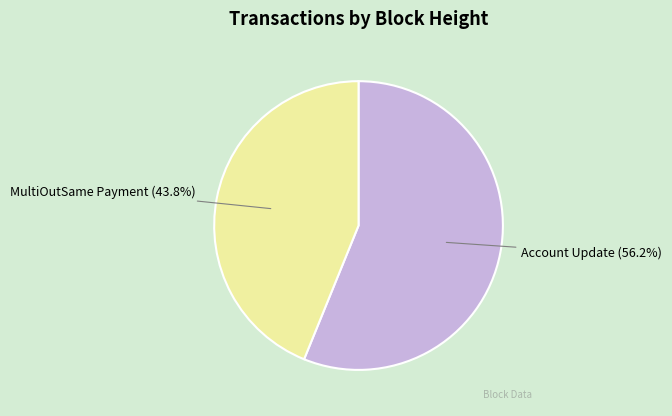

Which has a higher value, MultiOutSame Payment or Account Update?

Account Update